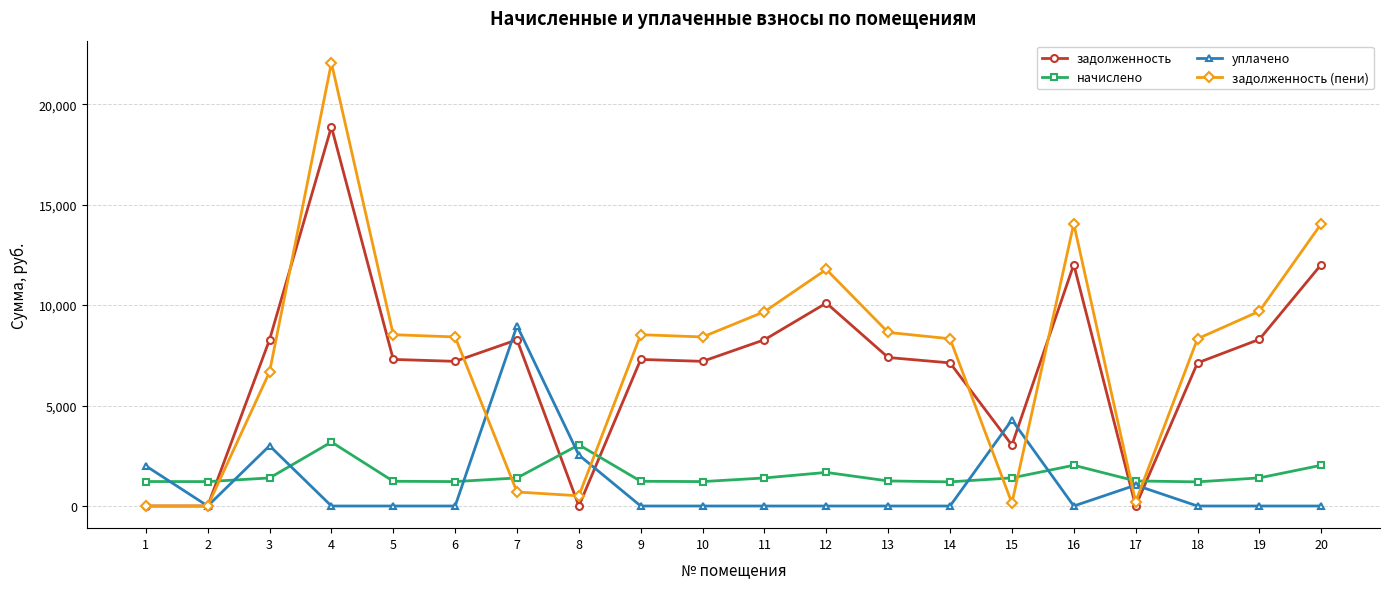

How many values in the начислено series are below 1396?

10